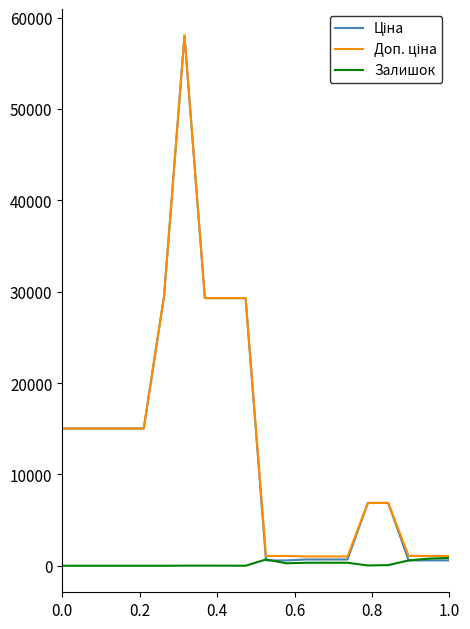

True or false: Доп. ціна and Ціна intersect in this chart.

False